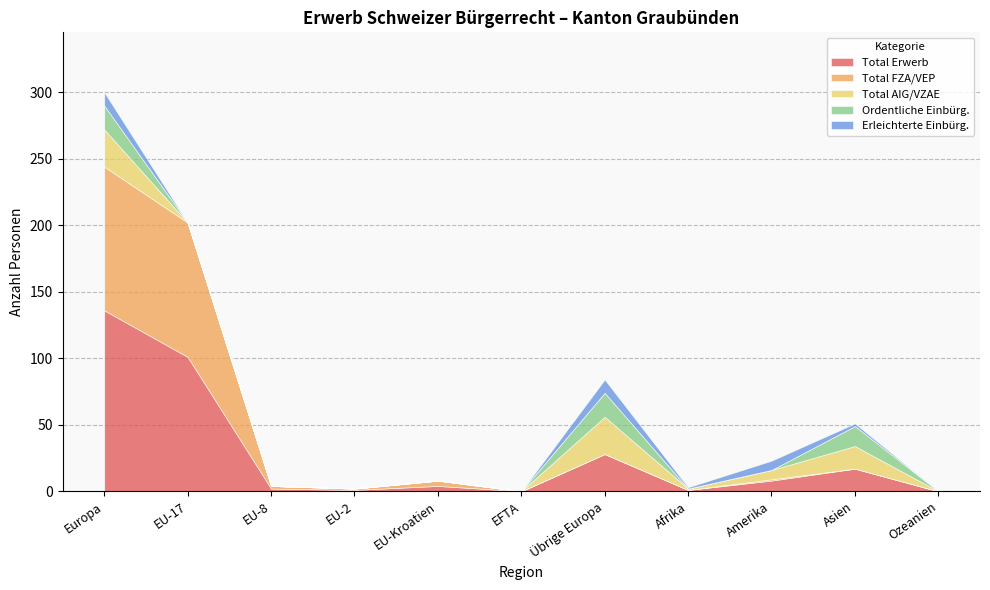

Which series has the largest total across all categories?

Total Erwerb